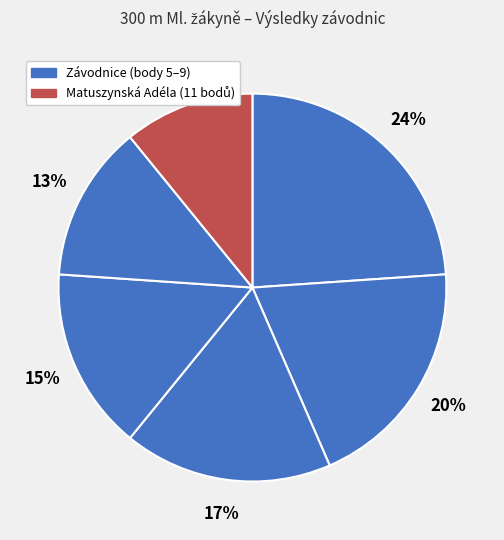

Count the number of slices in the pie.

6